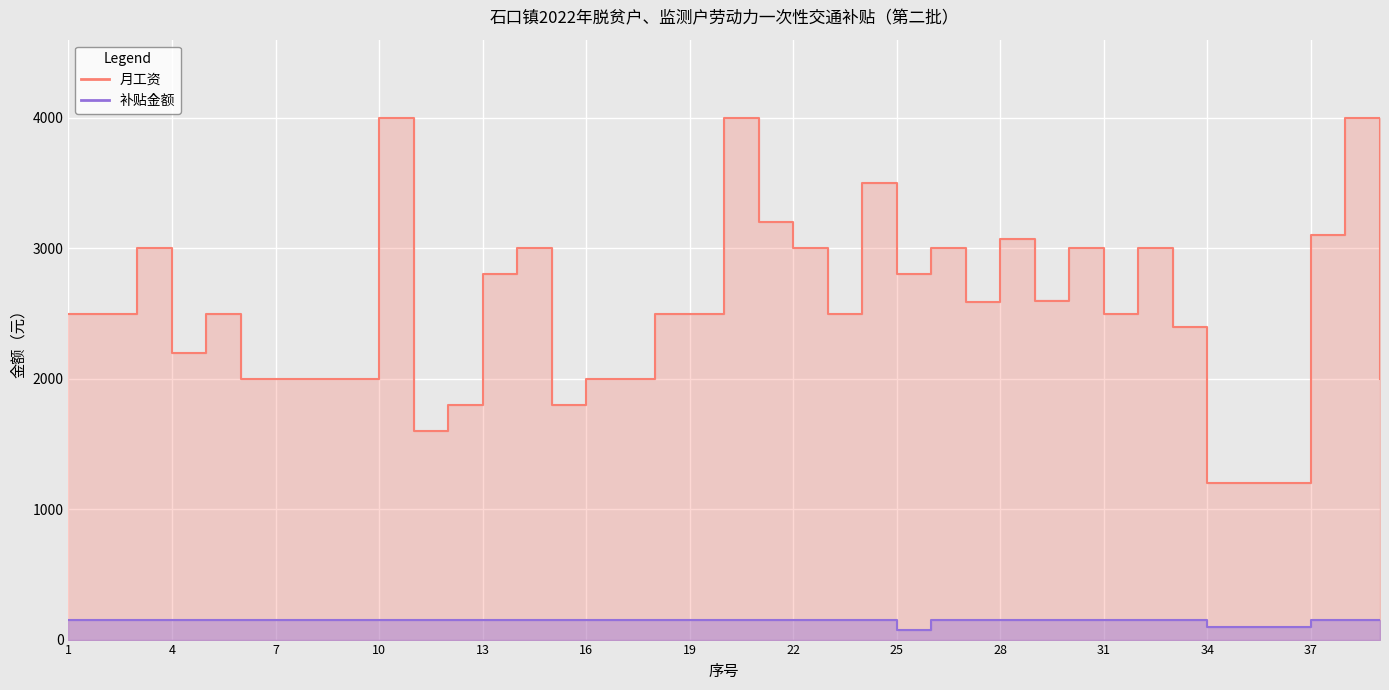

Rank the series at 5 from highest to lowest value.

月工资, 补贴金额